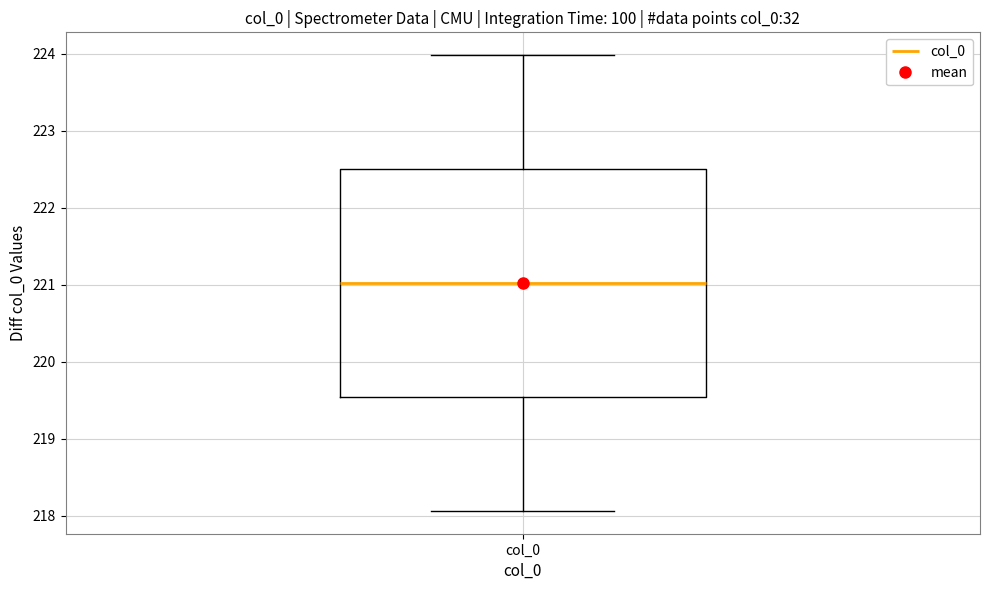

Transcribe this box plot: give where the median line is, the range the box spans, and where the two whiskers end, as read against the y-axis. The values are not printed on the chart, so give them approximately, as read against the axis.

median 221.0, box 219.5 to 222.5, whiskers 218.1 to 224.0